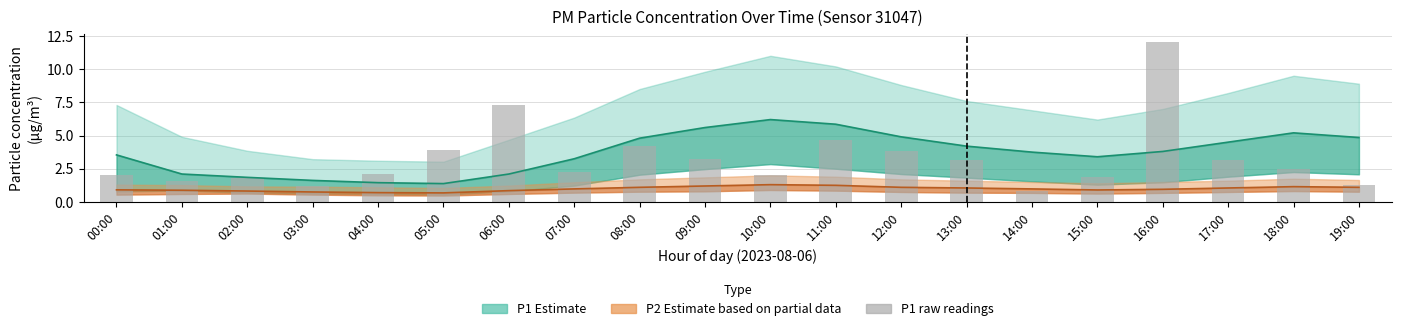

Does the chart contain stacked bars?

No